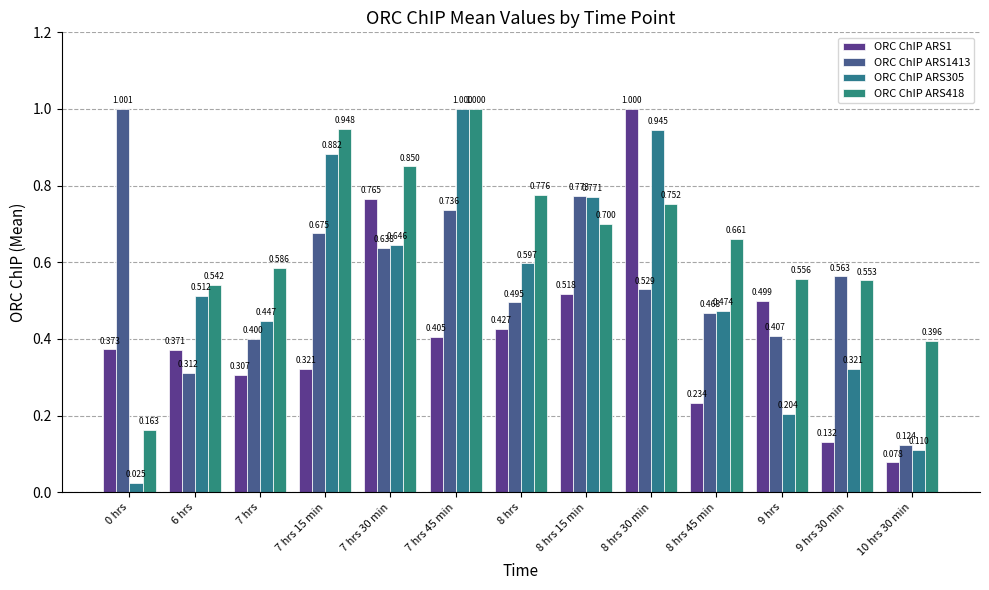

What is the difference between the highest and lowest values at 8 hrs?

0.3